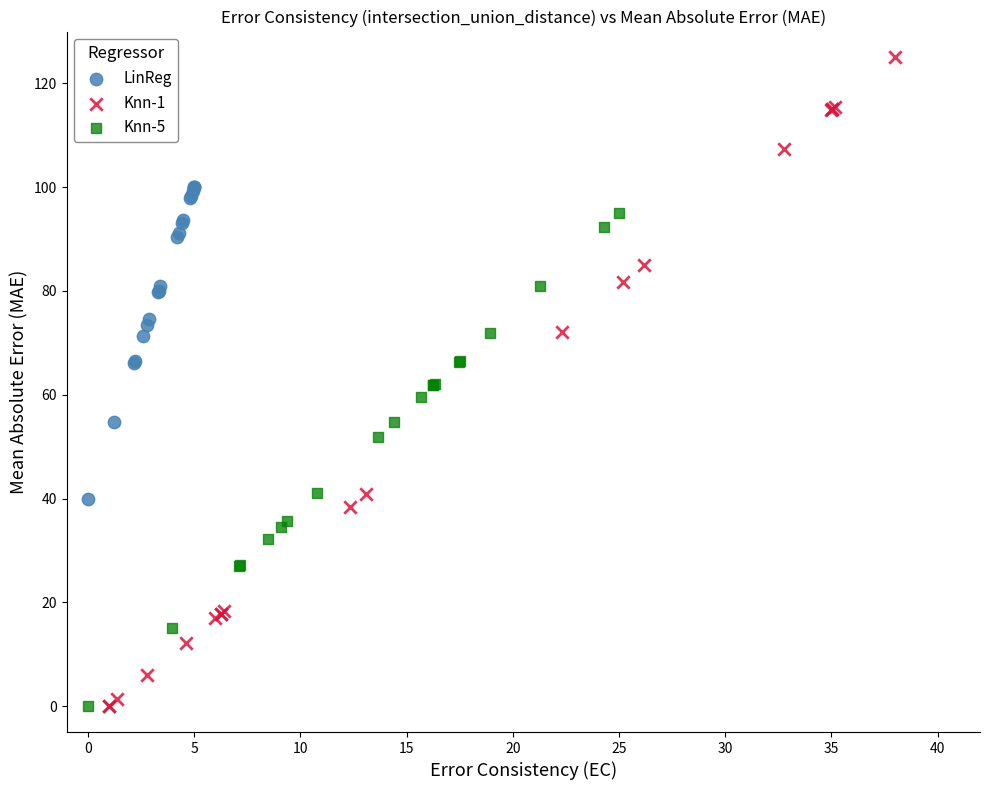

Which series contains the highest Y value?

Knn-1